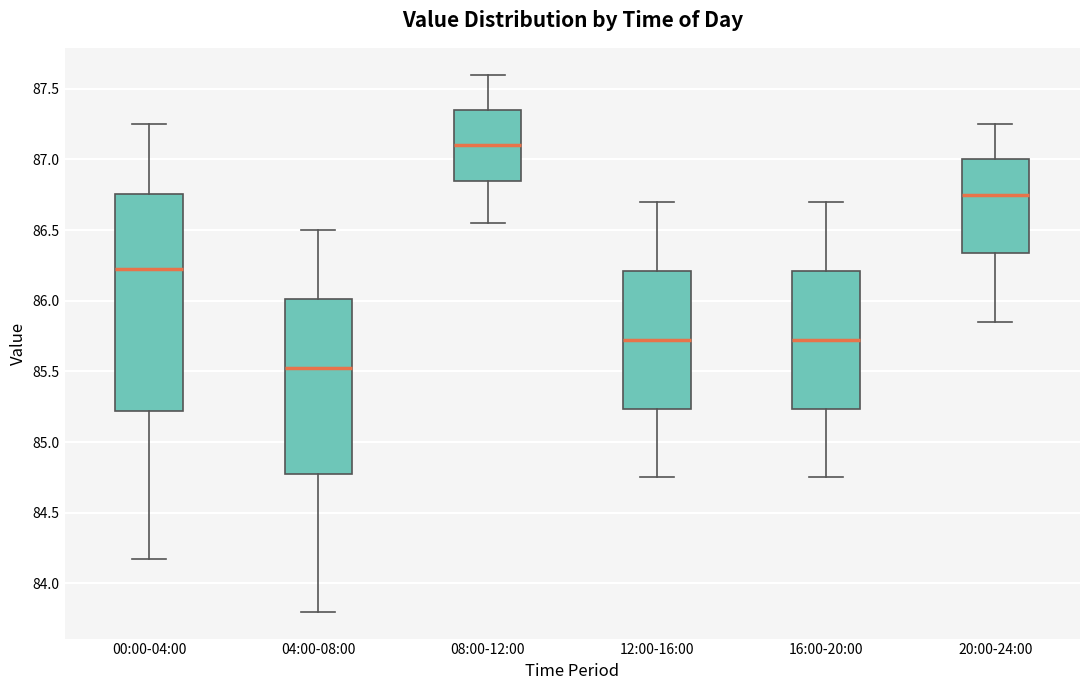

Which box has the highest median line?

08:00-12:00